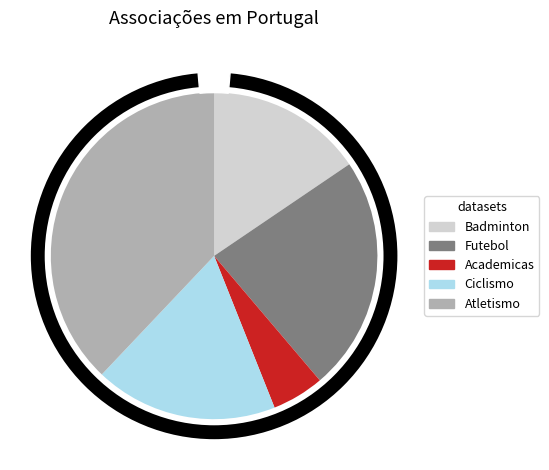

To the nearest percent, what percentage of the pie is Atletismo?

38%